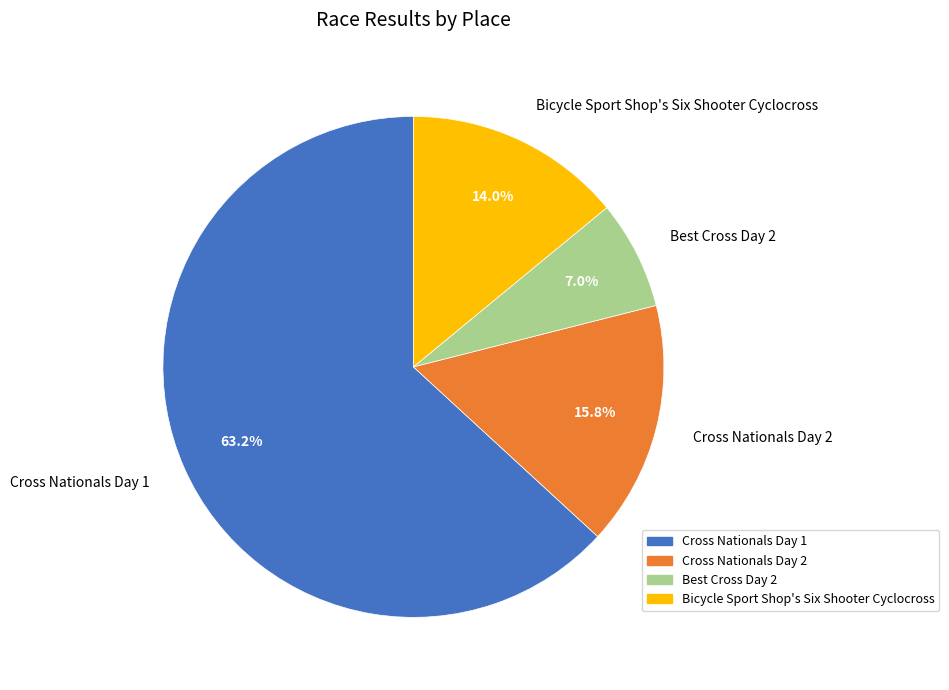

What percentage is NOT represented by Cross Nationals Day 1?

36.8%